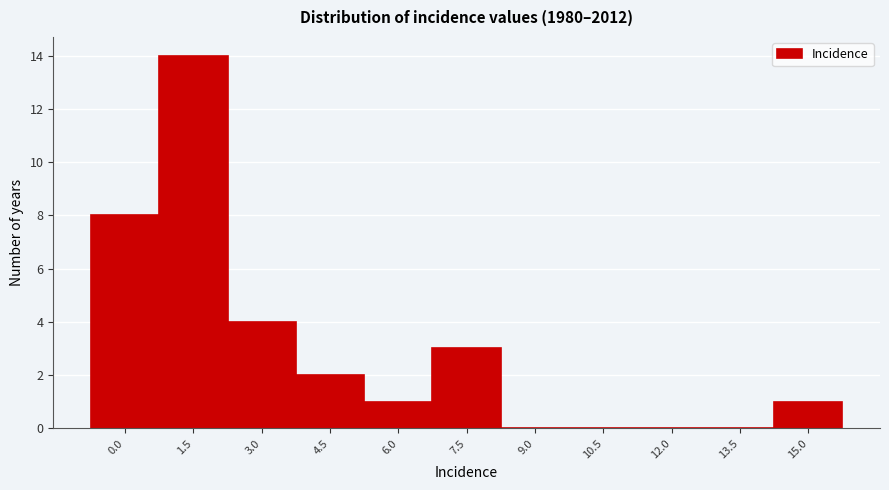

Reading right to left, extract all data points from this chart.

15.0=1	13.5=0	12.0=0	10.5=0	9.0=0	7.5=3	6.0=1	4.5=2	3.0=4	1.5=14	0.0=8